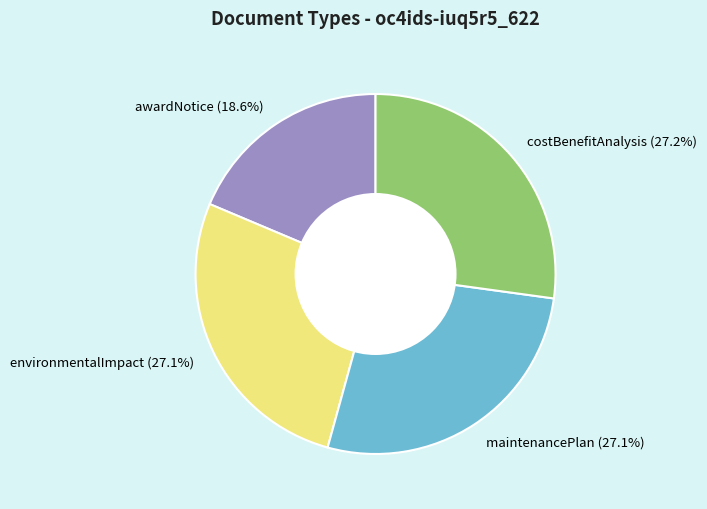

What is the smallest slice in the pie chart?

awardNotice